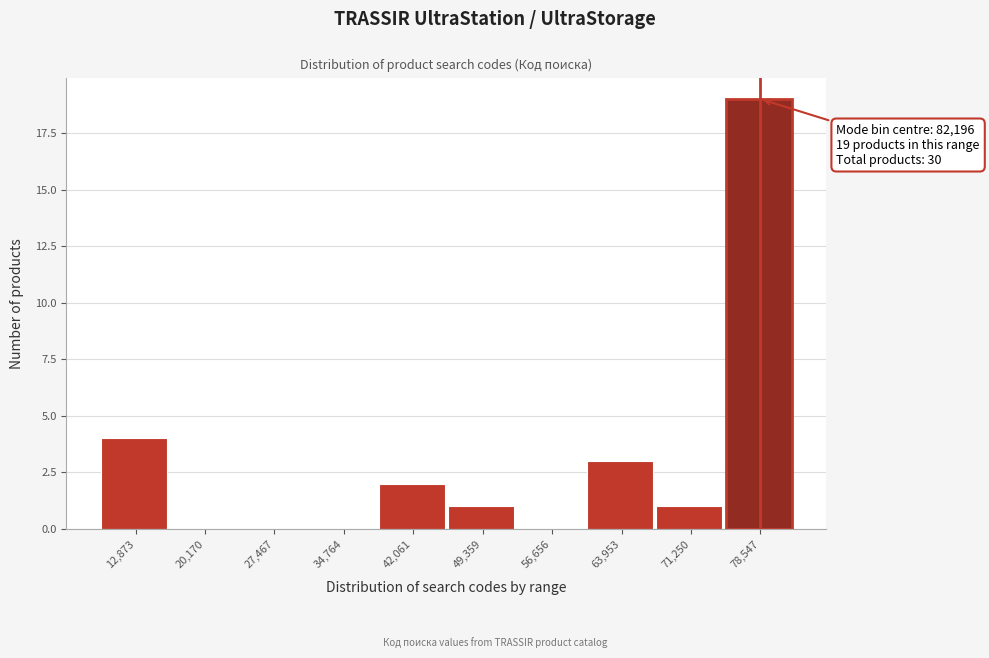

Reading right to left, extract all data points from this chart.

78,547=19	71,250=1	63,953=3	56,656=0	49,359=1	42,061=2	34,764=0	27,467=0	20,170=0	12,873=4